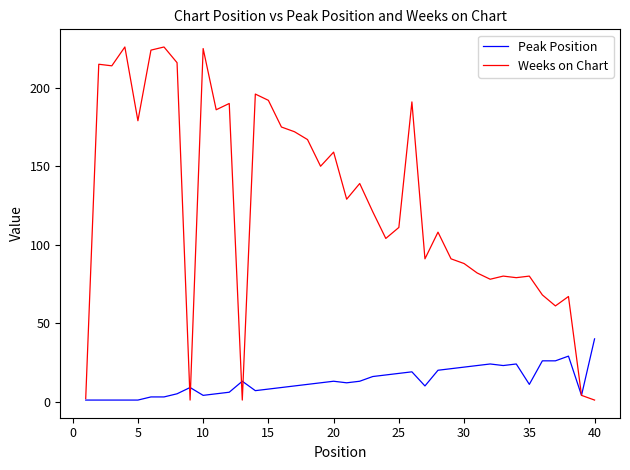

Which series has the largest total across all categories?

Weeks on Chart